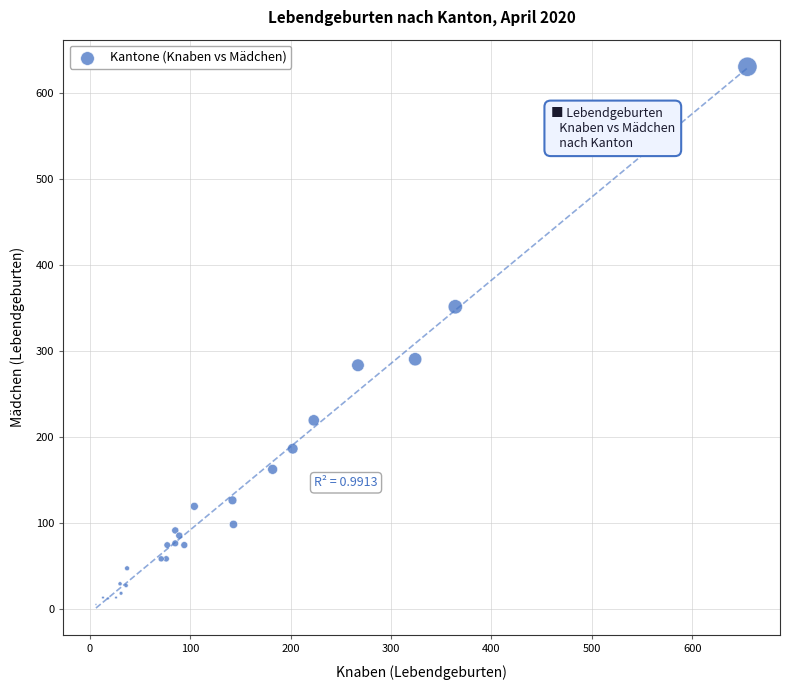

What Y value in the scatter plot is closest to 317?

290